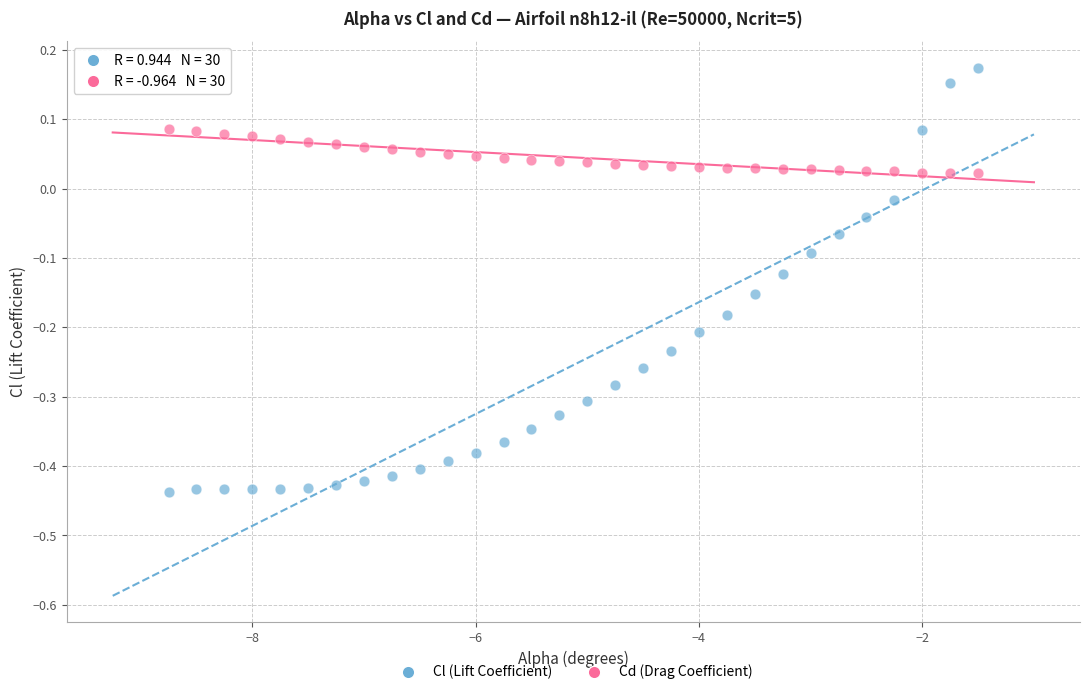

Which series has the largest Y range (max minus min)?

Cl (Lift Coefficient)